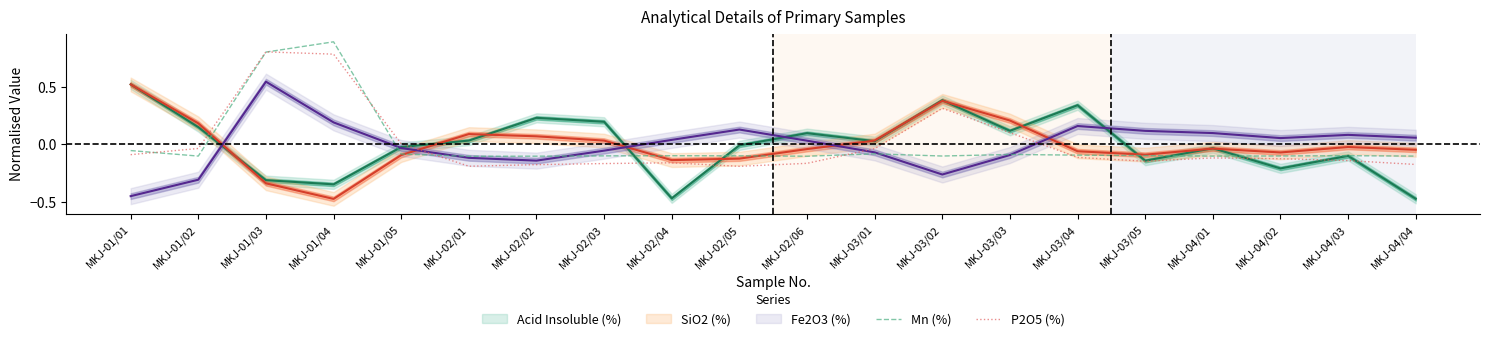

What is the label of the 13th point from the right?

MKJ-02/03